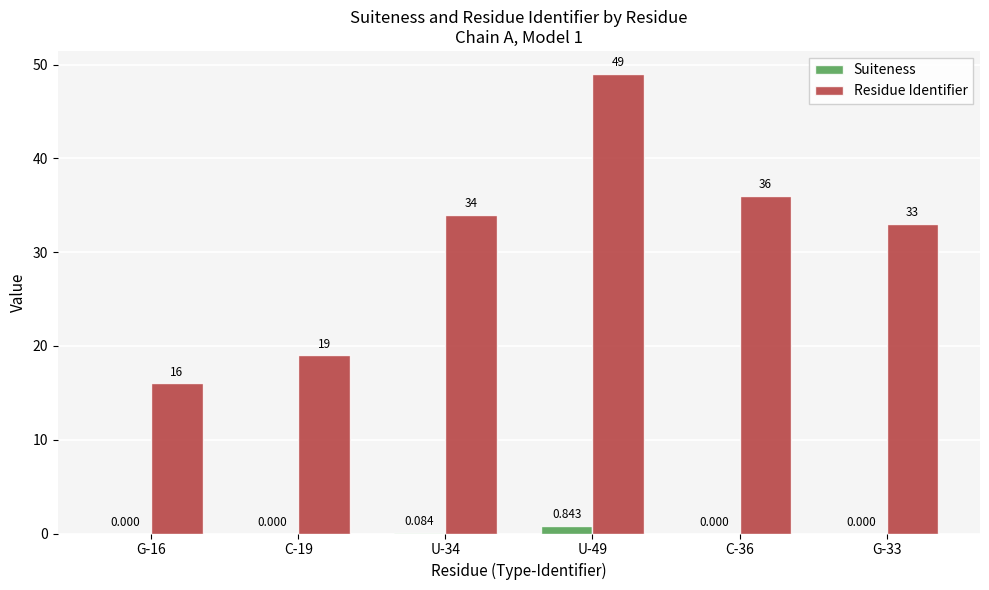

Which series changed the most between G-16 and U-34?

Residue Identifier